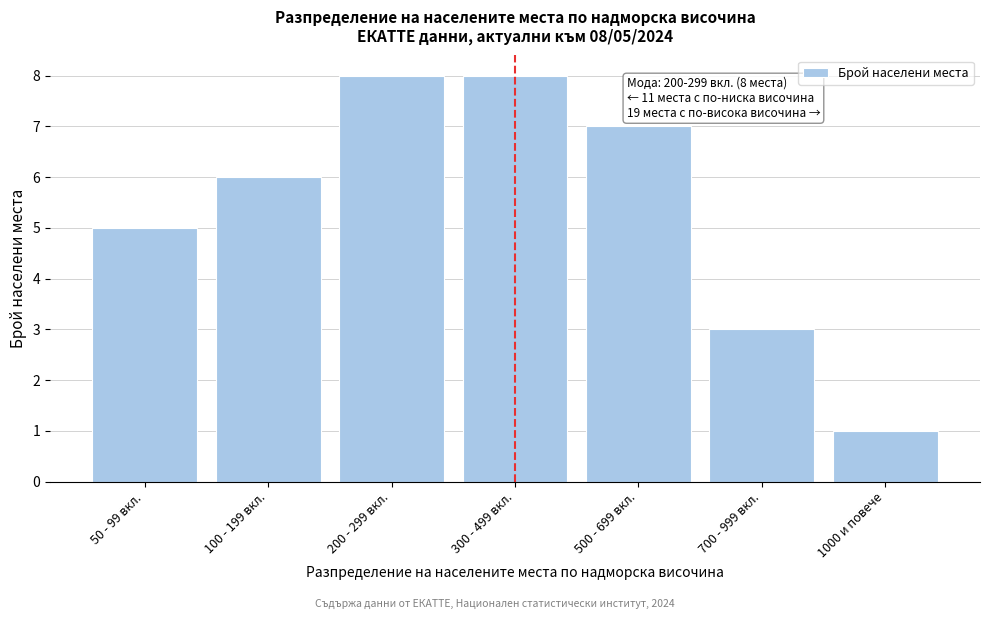

Reading right to left, extract all data points from this chart.

1000 и повече=1	700 - 999 вкл.=3	500 - 699 вкл.=7	300 - 499 вкл.=8	200 - 299 вкл.=8	100 - 199 вкл.=6	50 - 99 вкл.=5